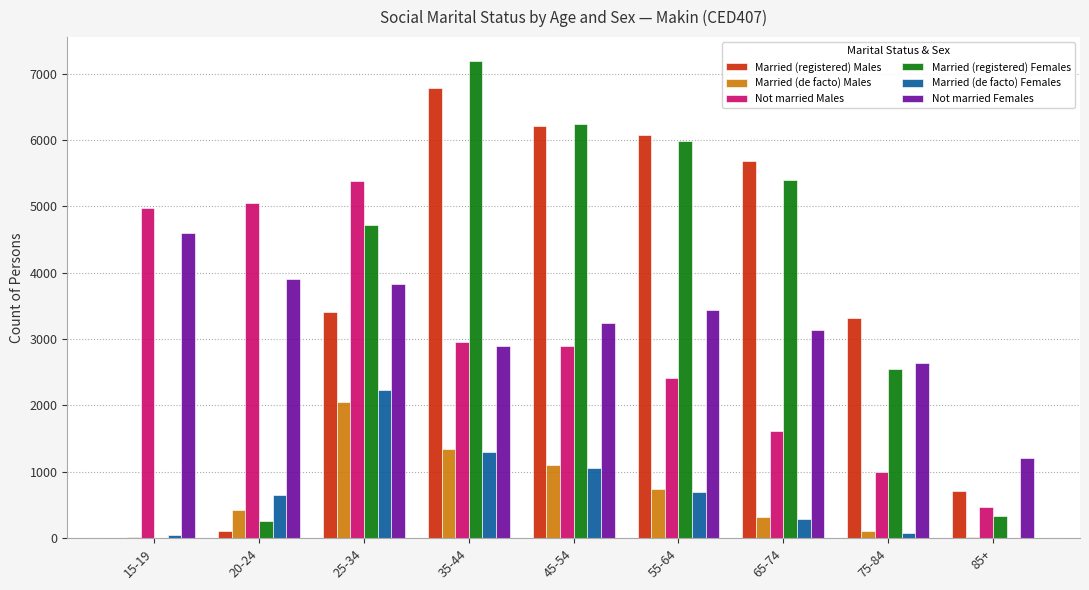

What is the sum of the Not married Females values at 15-19 and 85+?

5804